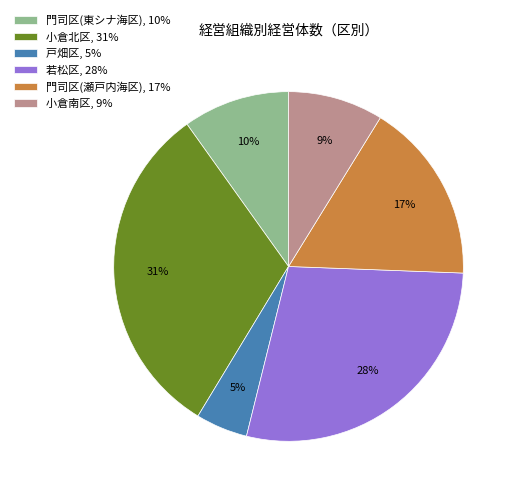

How many segments does this pie chart have?

6